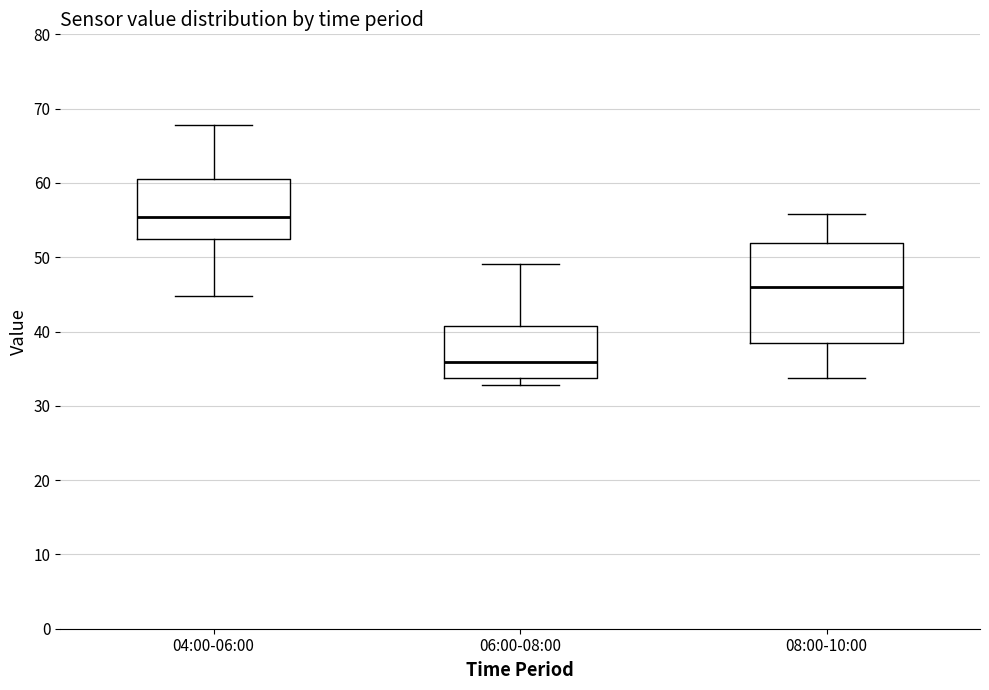

Where is the upper edge of the box for 04:00-06:00 on the y-axis? The values are not printed on the chart, so give them approximately, as read against the axis.

61